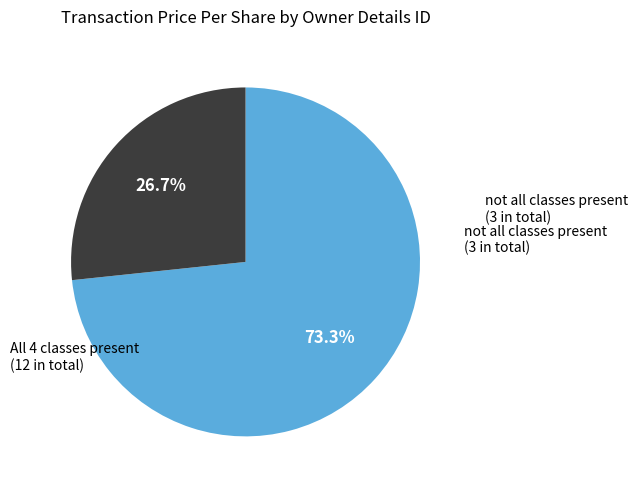

Does any single category account for the majority?

Yes